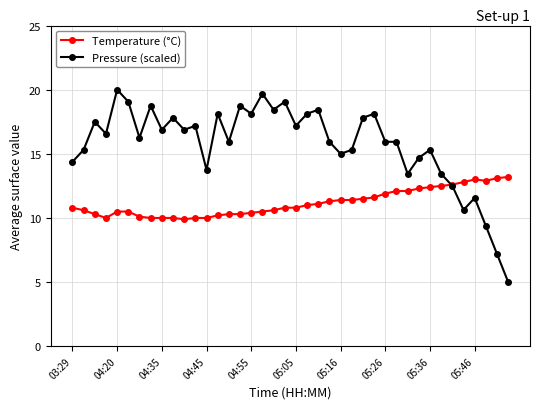

Which series has the largest range (max minus min)?

Pressure (scaled)